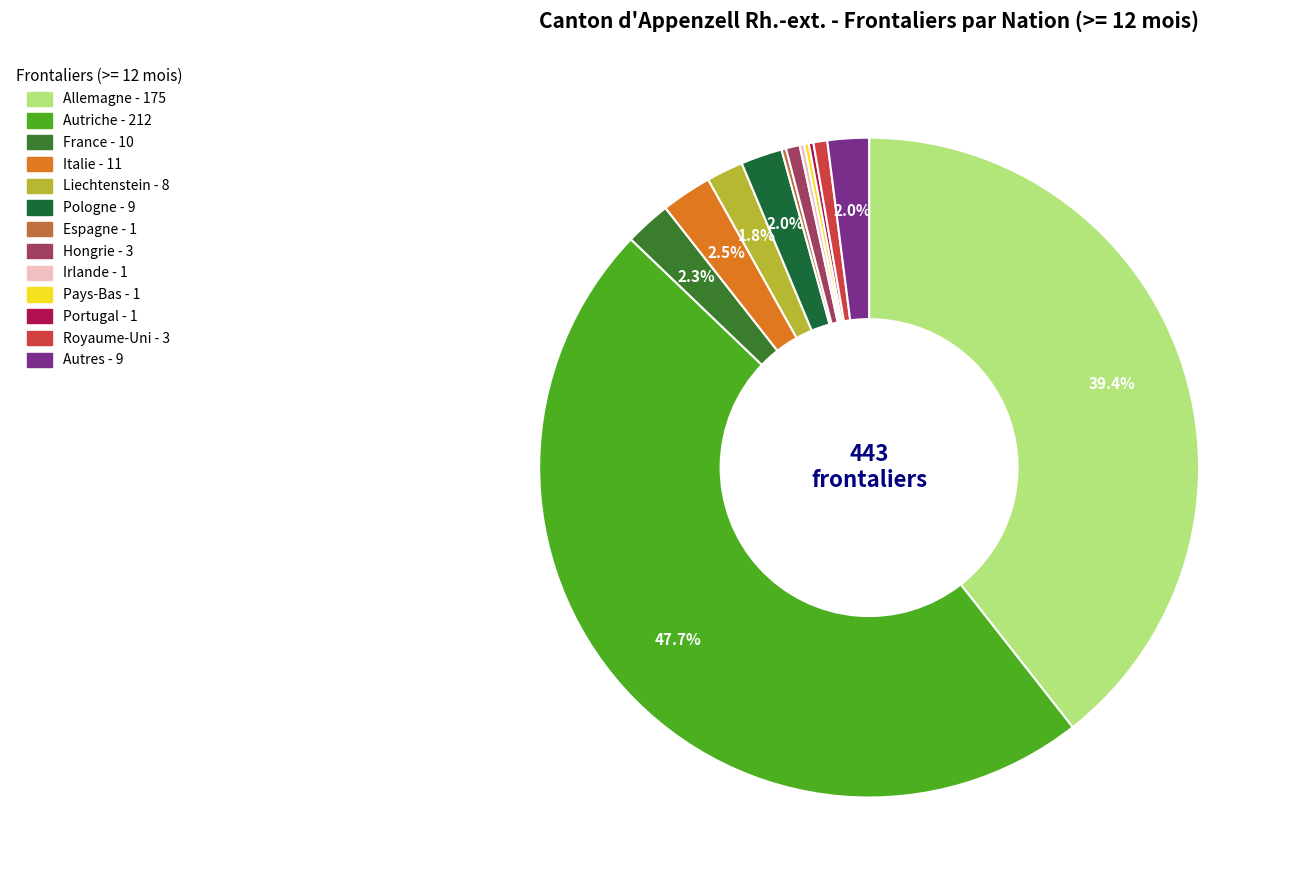

How many segments does this pie chart have?

13